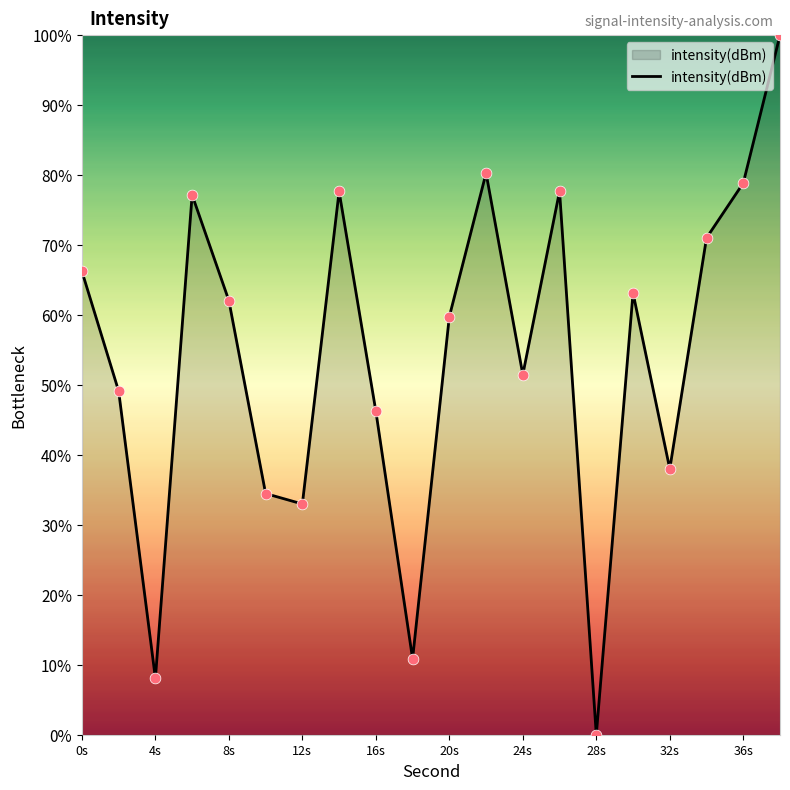

What is the difference between the maximum and minimum values?

100.0